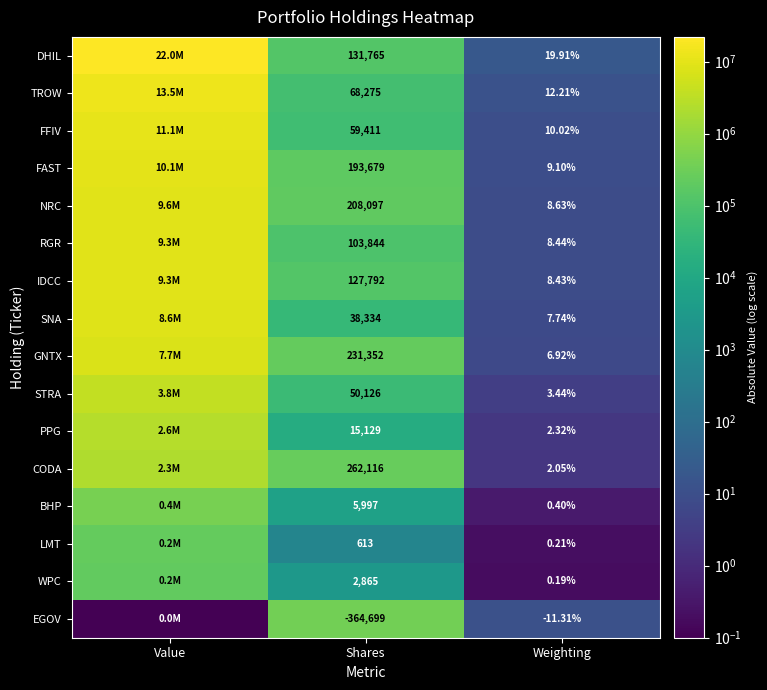

What is the difference between the highest and lowest values at Weighting?

31.2